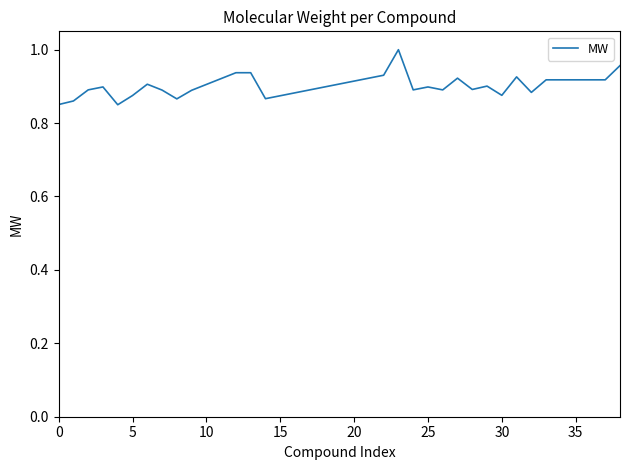

How many lines are shown in the chart?

1